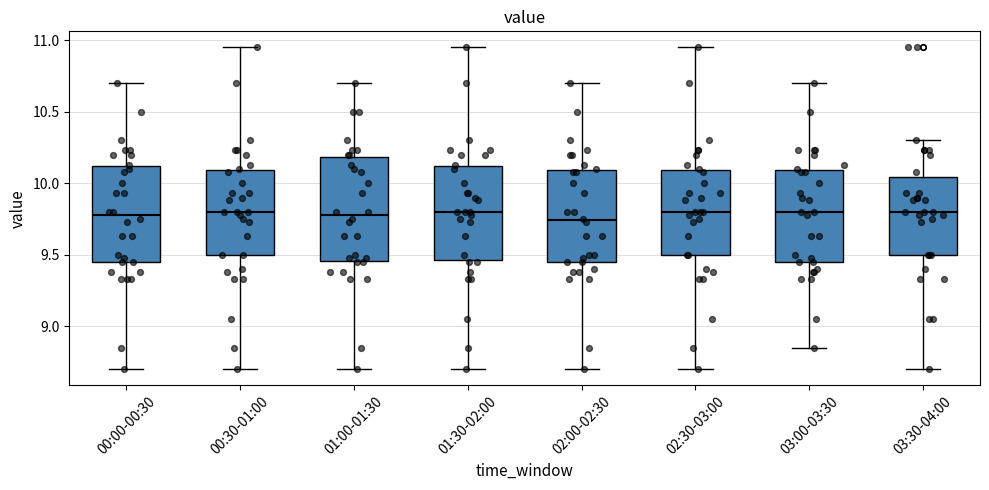

Reading left to right, transcribe this box plot: for each box, give where its median line is, the range the box spans, and where its two whiskers end, as read against the y-axis. The values are not printed on the chart, so give them approximately, as read against the axis.

00:00-00:30: median 9.80, box 9.45 to 10.10, whiskers 8.70 to 10.70
00:30-01:00: median 9.80, box 9.50 to 10.10, whiskers 8.70 to 10.95
01:00-01:30: median 9.80, box 9.45 to 10.20, whiskers 8.70 to 10.70
01:30-02:00: median 9.80, box 9.45 to 10.10, whiskers 8.70 to 10.95
02:00-02:30: median 9.75, box 9.45 to 10.10, whiskers 8.70 to 10.70
02:30-03:00: median 9.80, box 9.50 to 10.10, whiskers 8.70 to 10.95
03:00-03:30: median 9.80, box 9.45 to 10.10, whiskers 8.85 to 10.70
03:30-04:00: median 9.80, box 9.50 to 10.05, whiskers 8.70 to 10.30